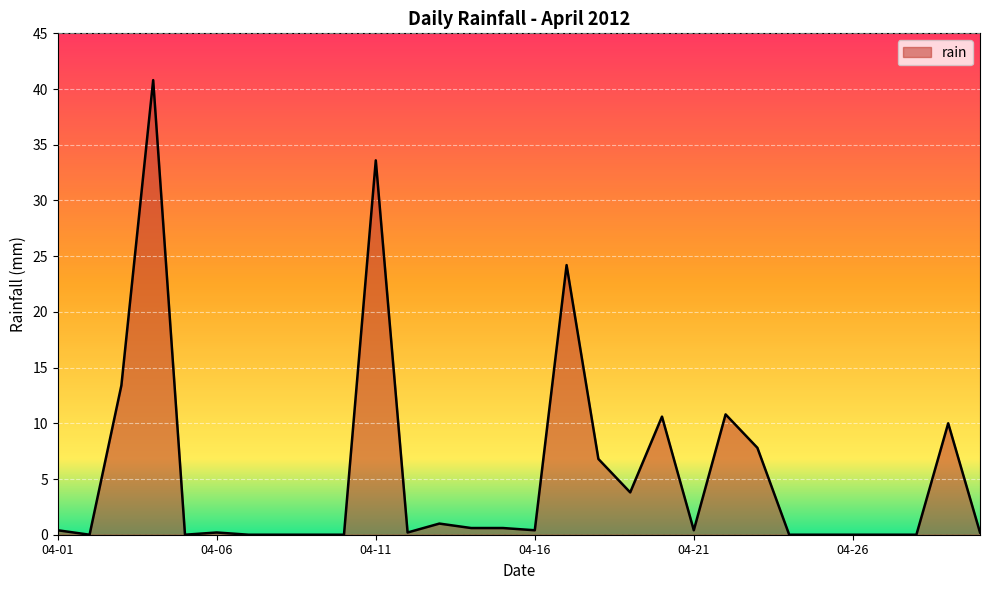

What is the greatest value displayed?

40.8